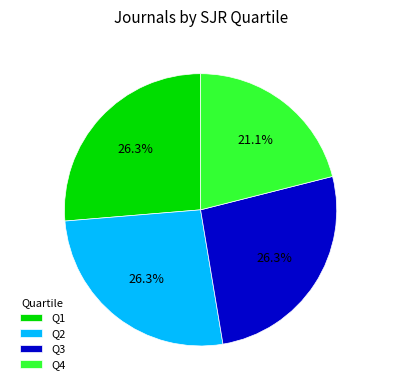

Which category has the smallest portion of the pie?

Q4